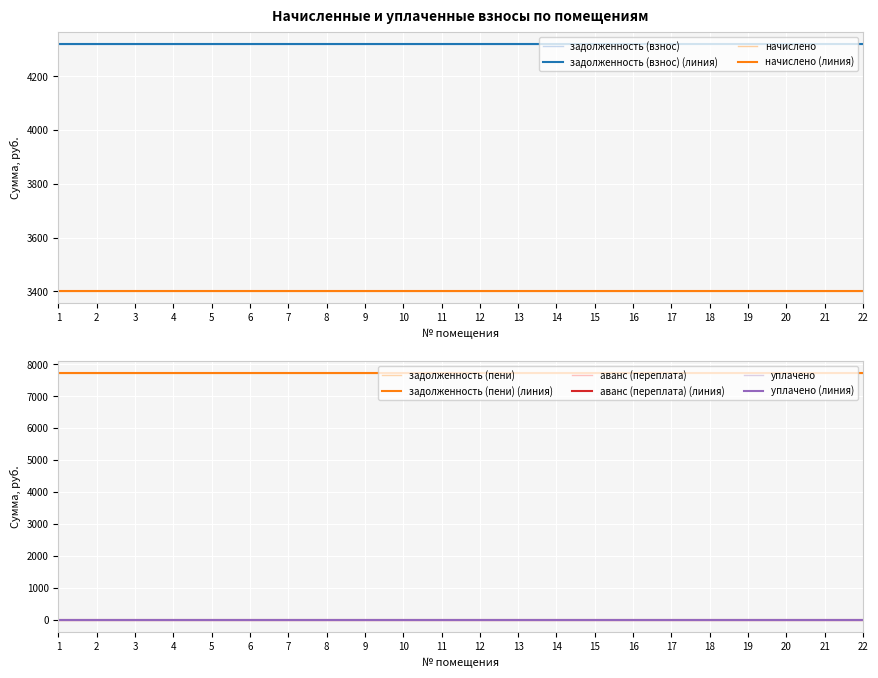

What is the total value across all series at 5?

15444